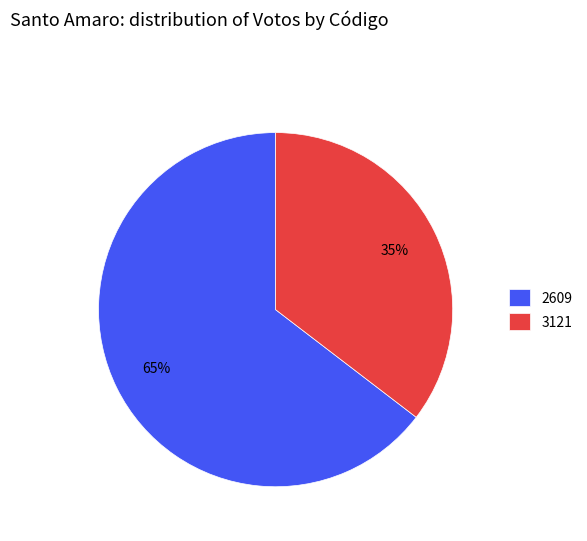

What is the largest slice in the pie chart?

2609